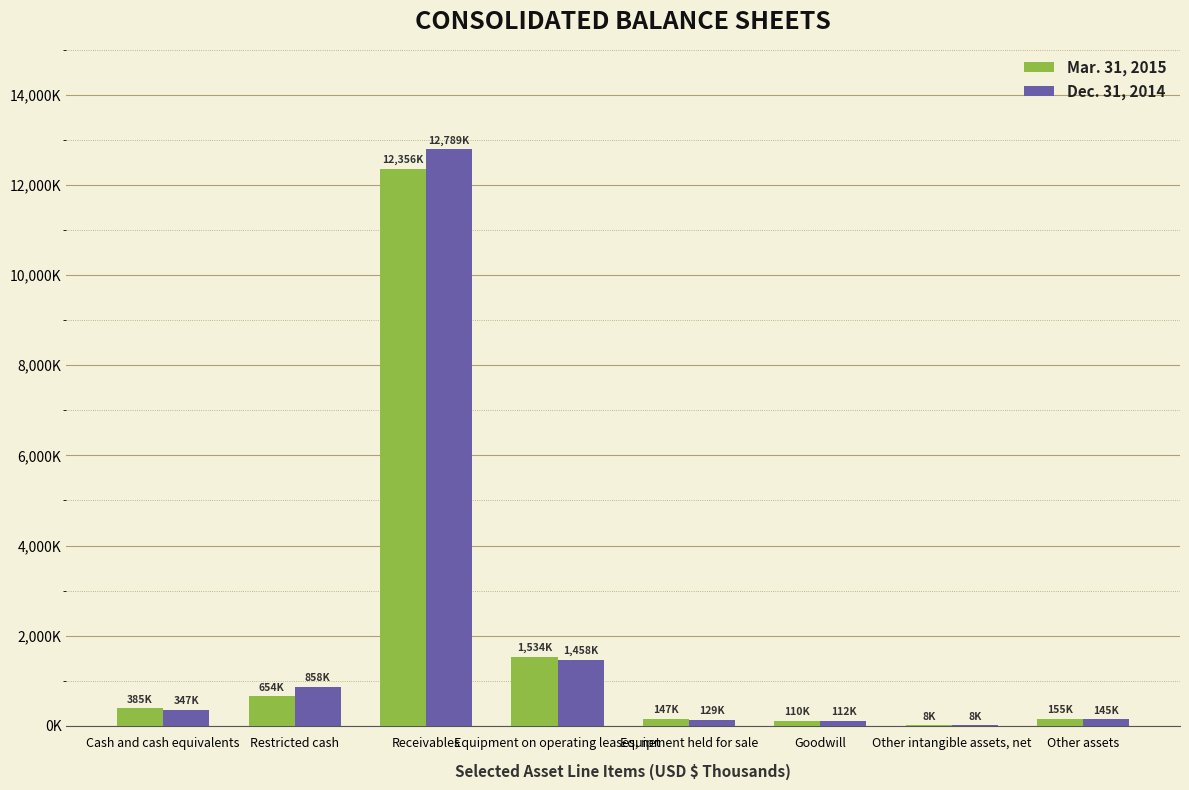

What are all the series names shown in the legend?

Mar. 31, 2015, Dec. 31, 2014